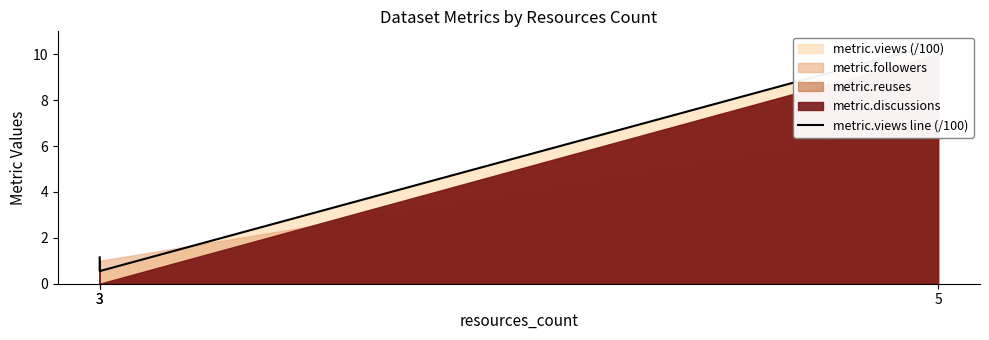

Does the chart display data point markers on the line(s)?

No